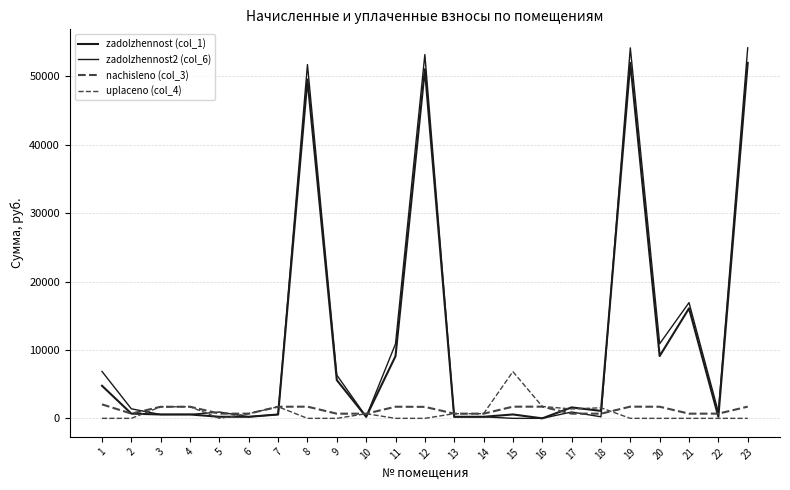

How many lines are shown in the chart?

4